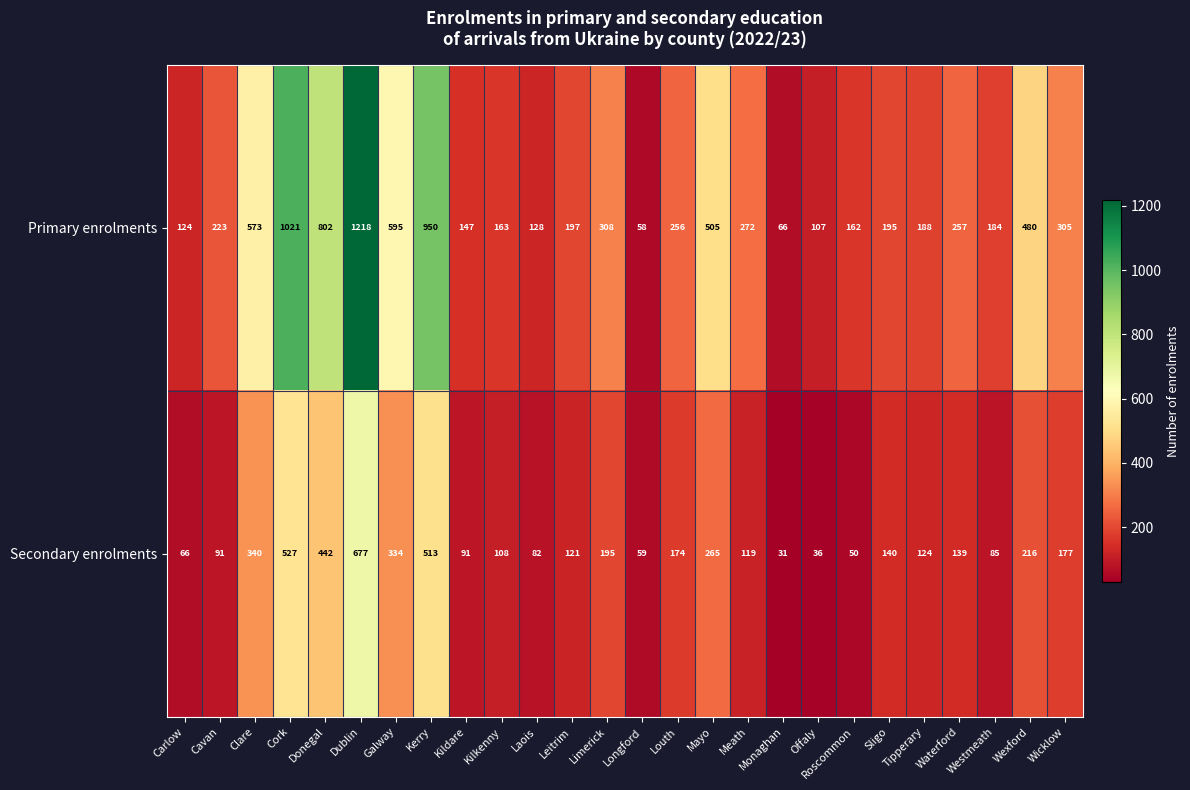

Count the number of data series in this chart.

2